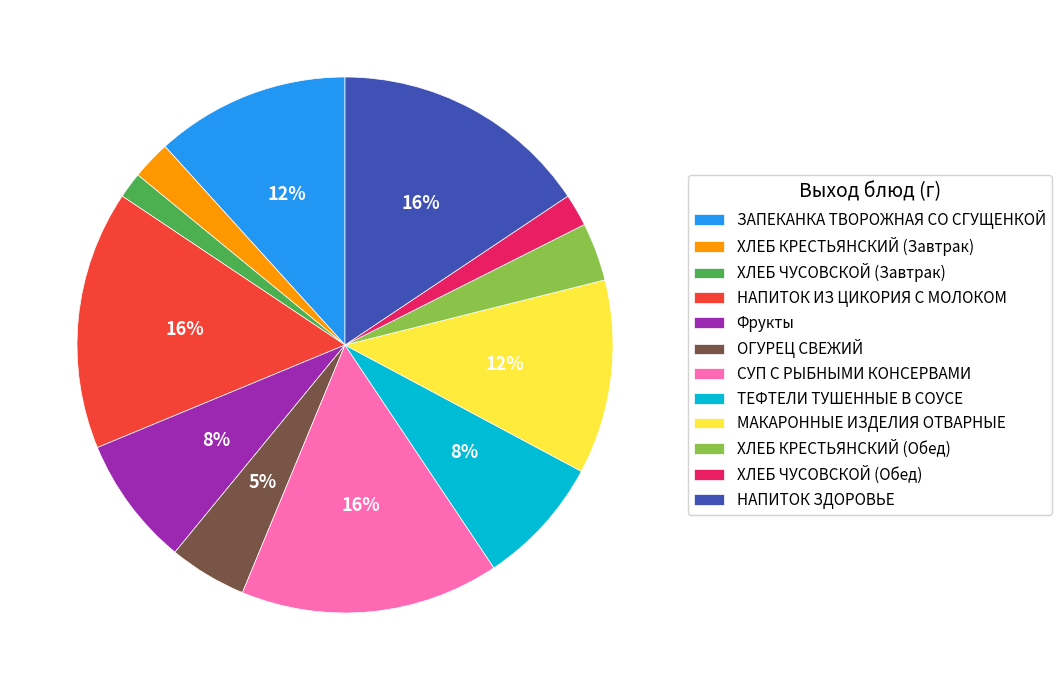

Is the sum of НАПИТОК ИЗ ЦИКОРИЯ С МОЛОКОМ and ХЛЕБ КРЕСТЬЯНСКИЙ (Завтрак) greater than half?

No